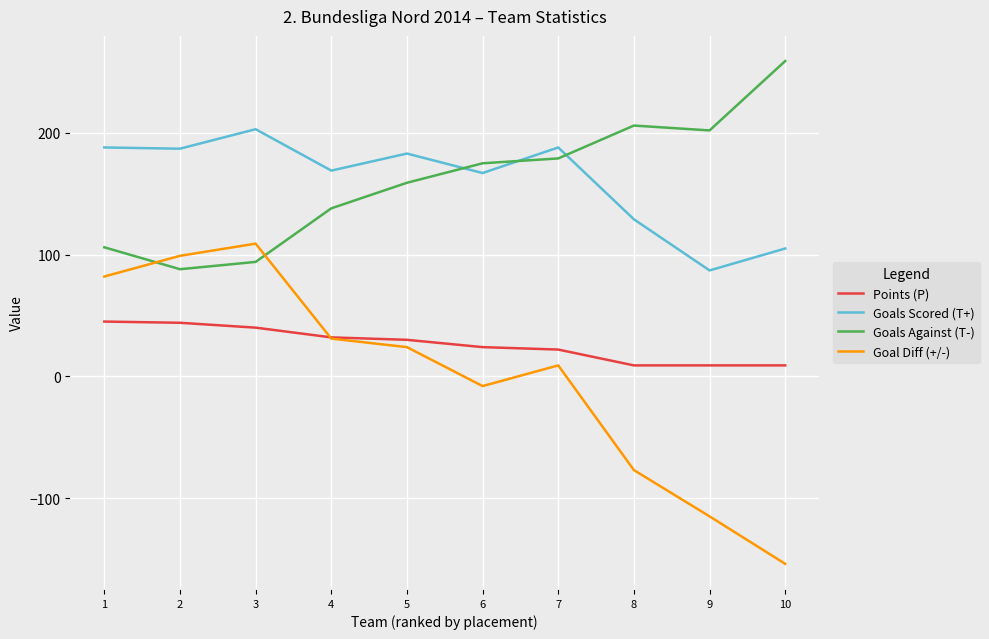

At which label does Goals Scored (T+) first exceed 183?

1